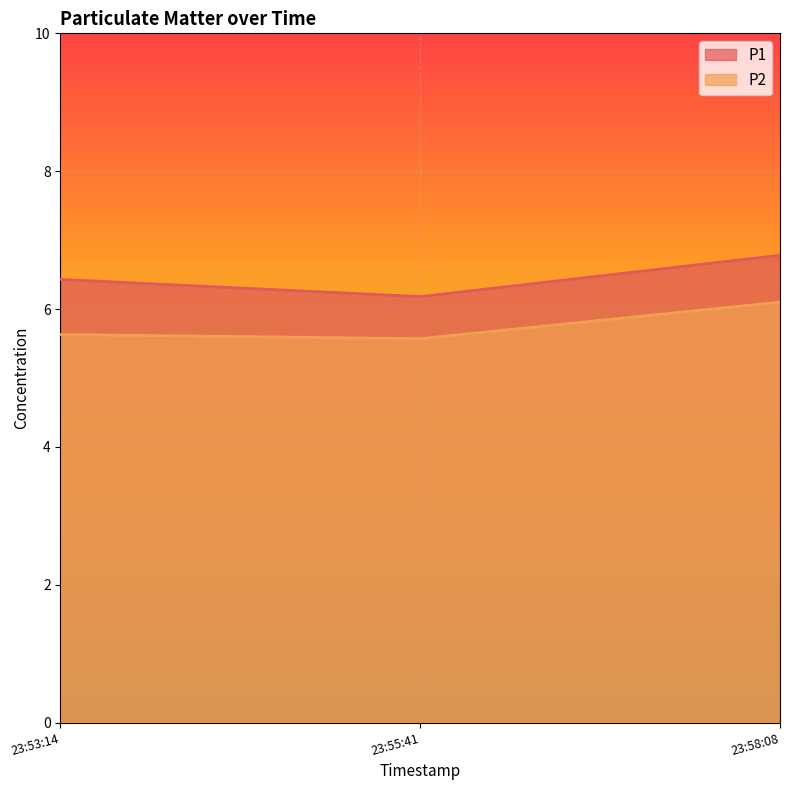

How many lines are shown in the chart?

2